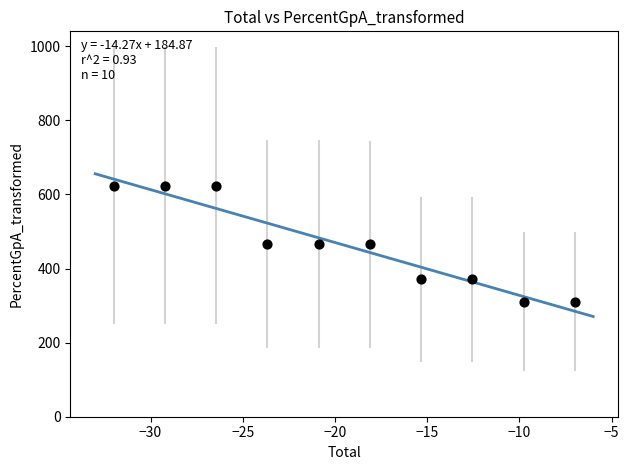

What is the average Y value?

463